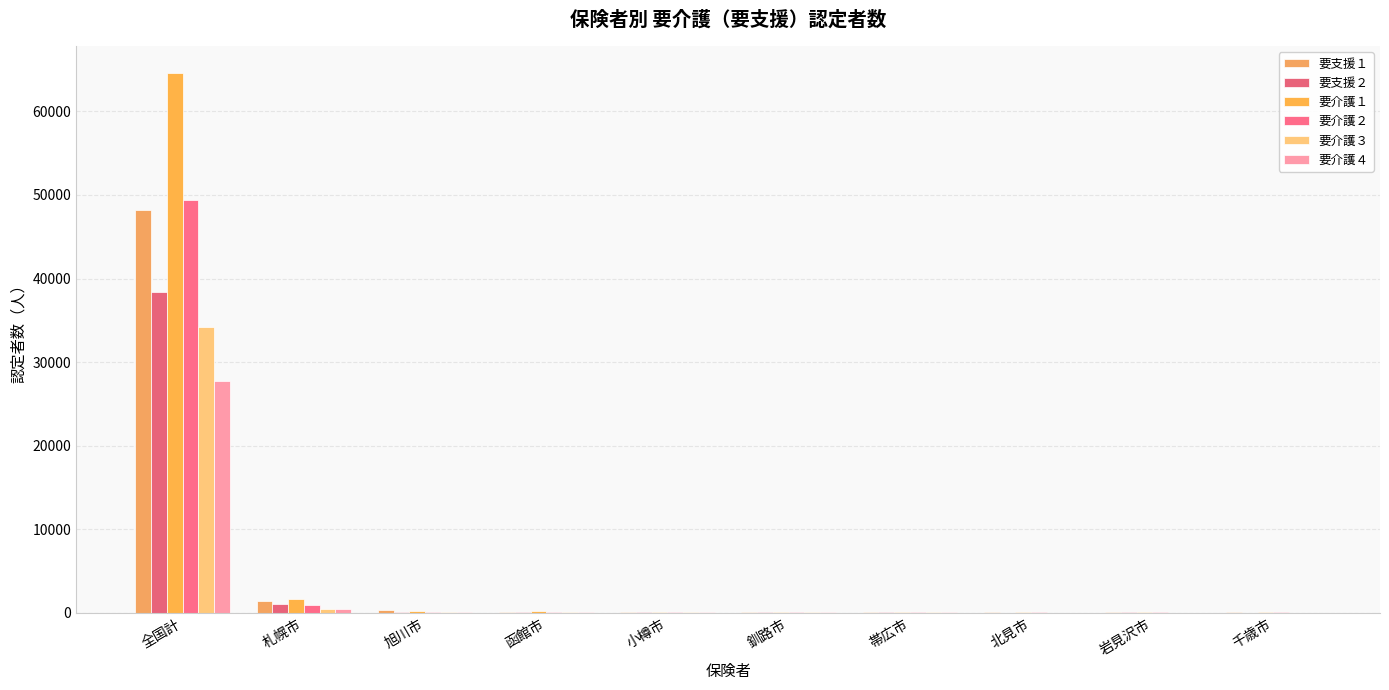

What is the sum of the 要介護２ values at 旭川市 and 帯広市?

164